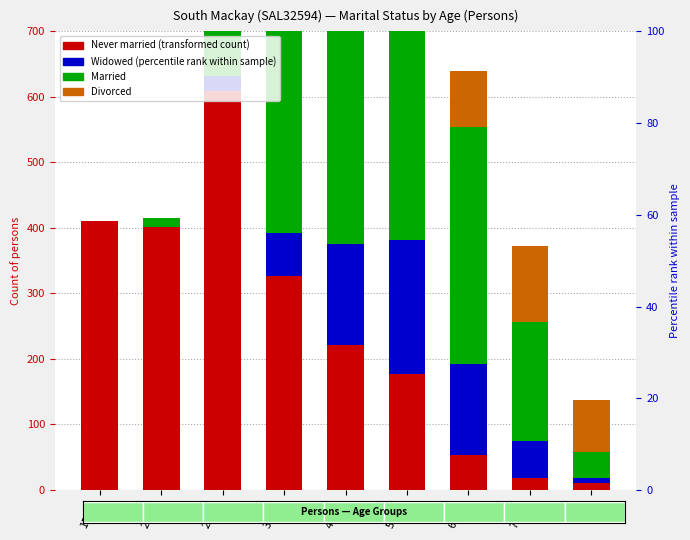

What is the label of the 5th bar from the left?

45-54